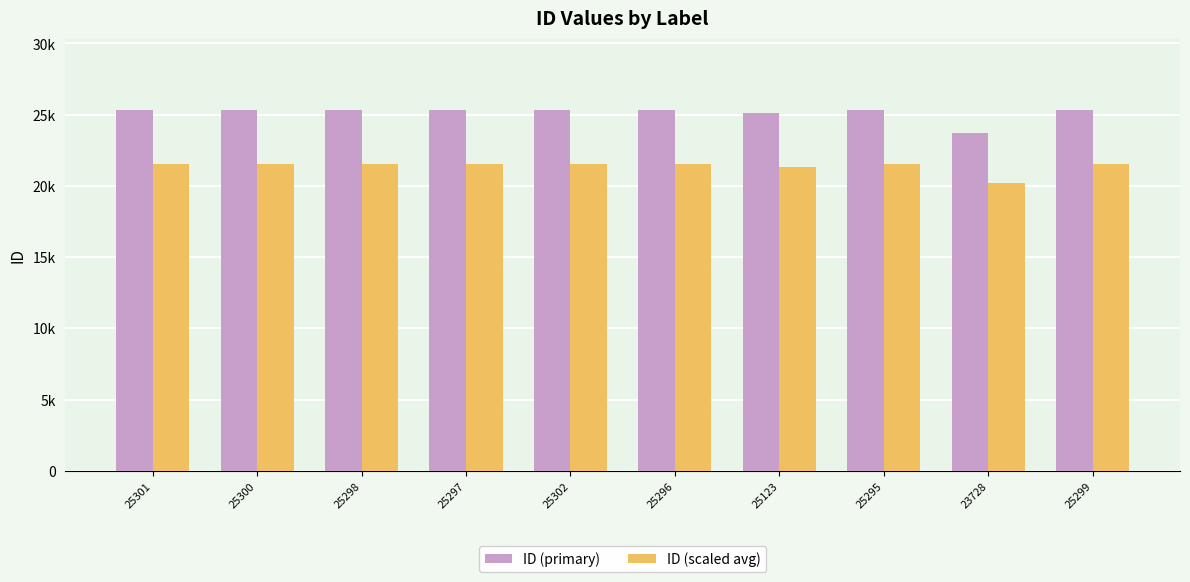

What is the difference between the ID (scaled avg) values at 25296 and 25300?

3.4